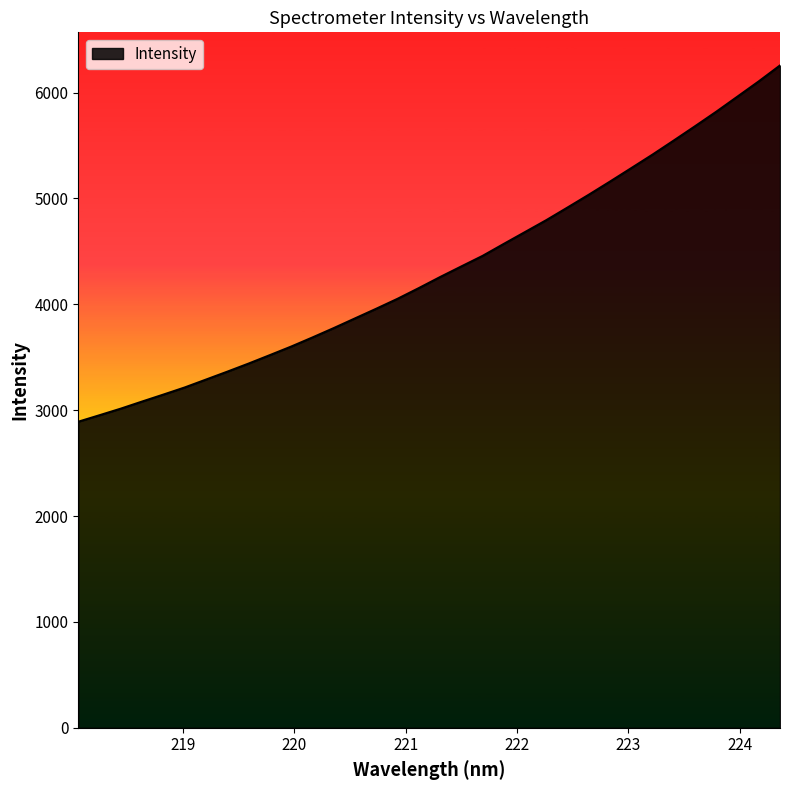

What is the minimum value shown in the chart?

2891.1